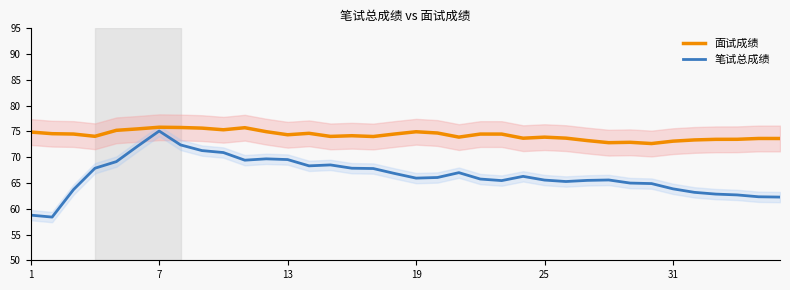

Which category has the highest value in the 笔试总成绩 series?

7